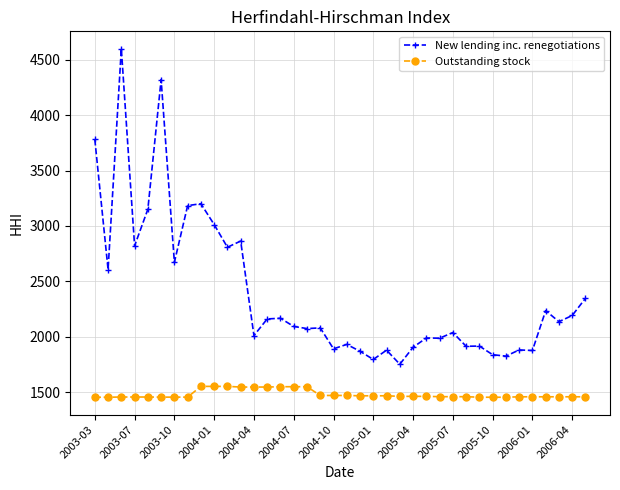

What is the minimum value shown in the chart?

1454